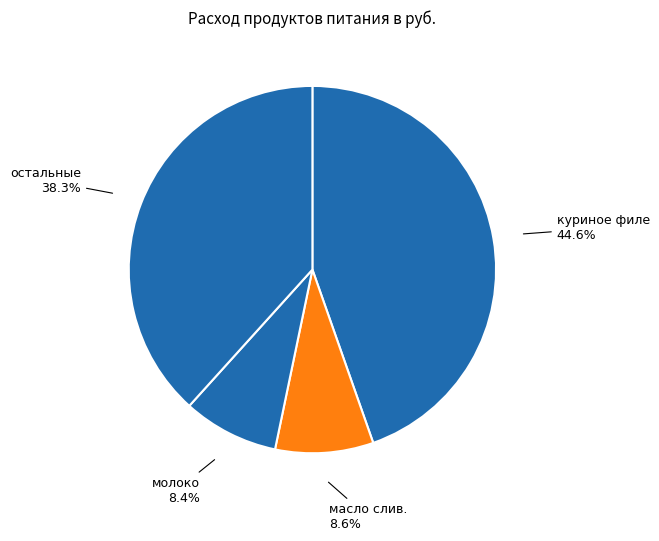

Does any single category account for the majority?

No